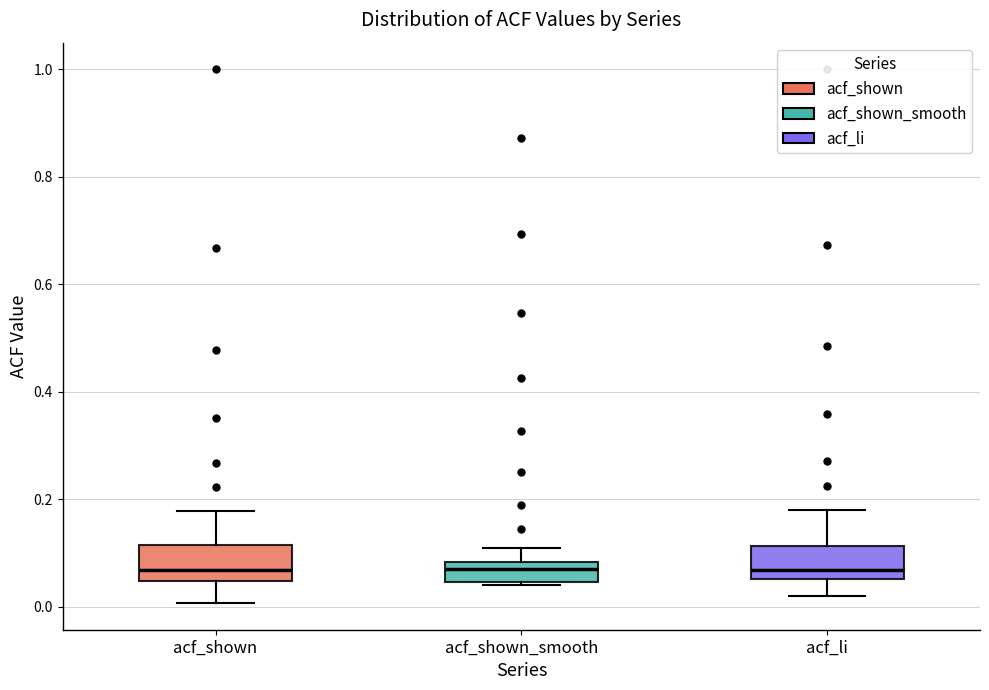

Where is the lower edge of the box for acf_li on the y-axis? The values are not printed on the chart, so give them approximately, as read against the axis.

0.06